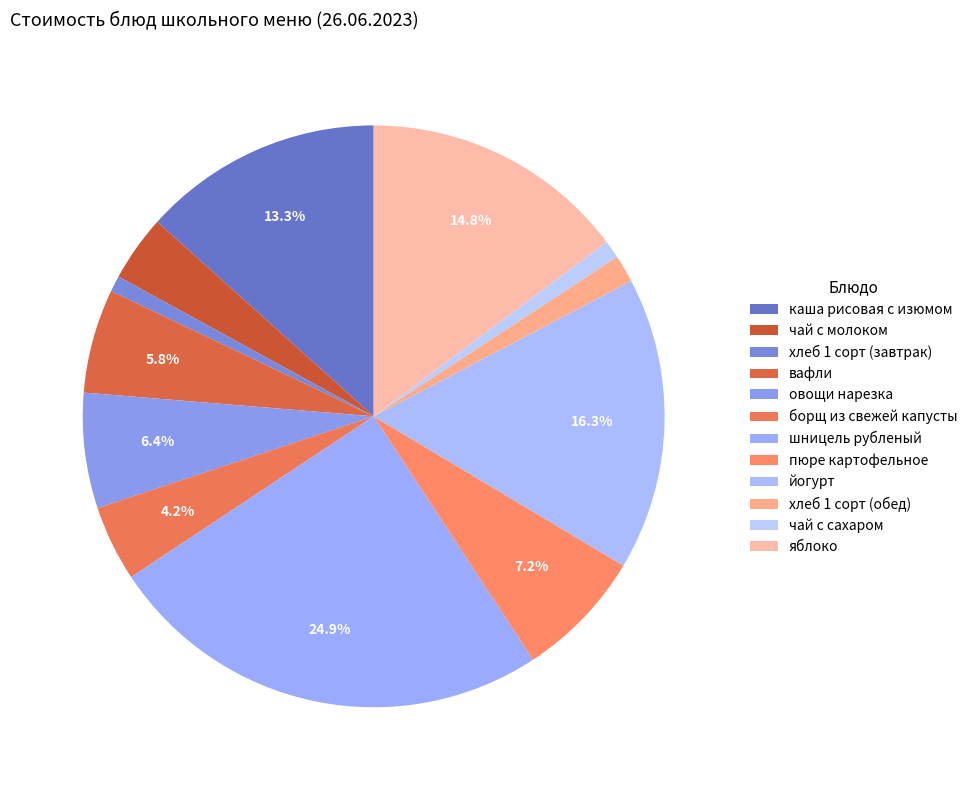

Which slice is the smallest?

хлеб 1 сорт (завтрак)